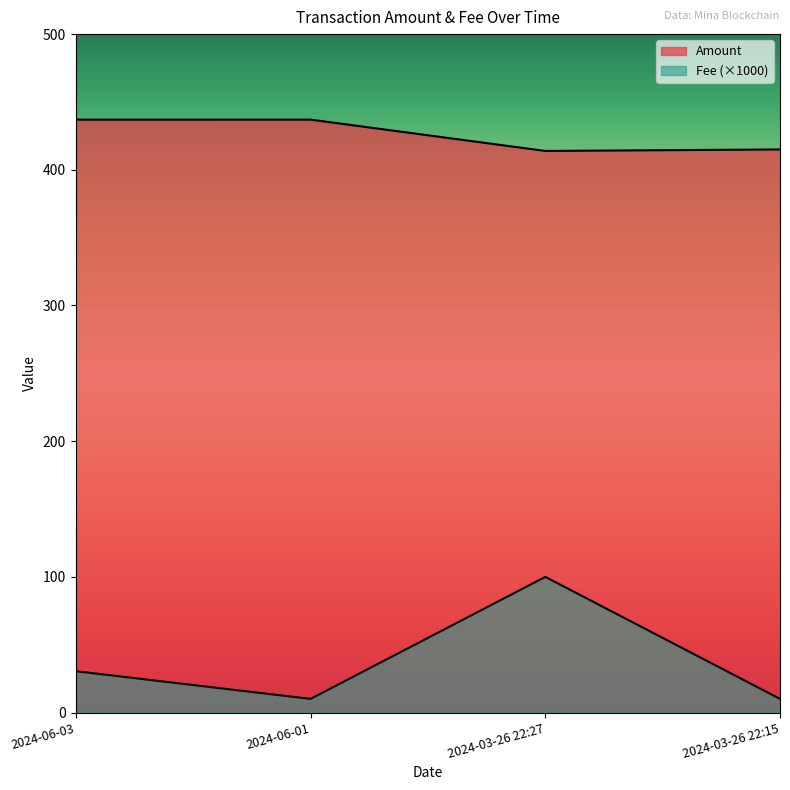

Reading left to right, extract all data points from this chart.

Amount: 2024-06-03=437.0	2024-06-01=437.0	2024-03-26 22:27=413.9	2024-03-26 22:15=415.0
Fee: 2024-06-03=30.5	2024-06-01=10.1	2024-03-26 22:27=100.0	2024-03-26 22:15=10.1